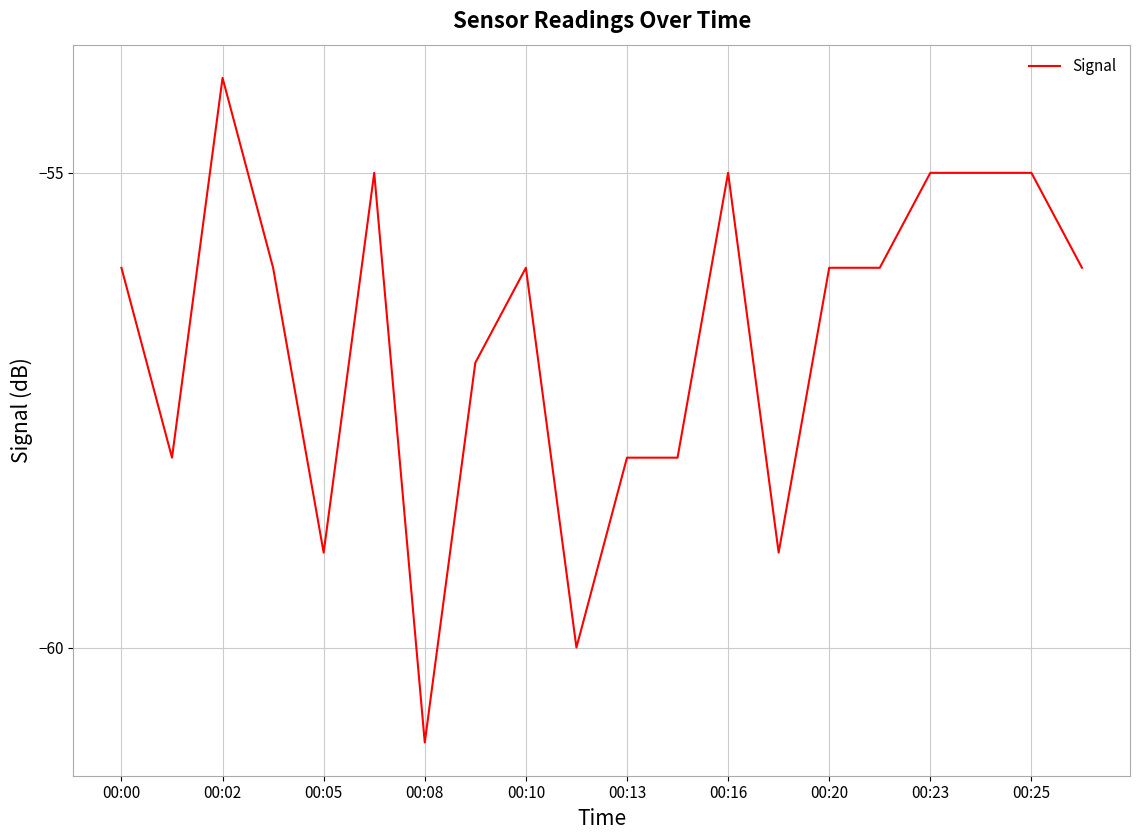

What is the greatest value displayed?

-54